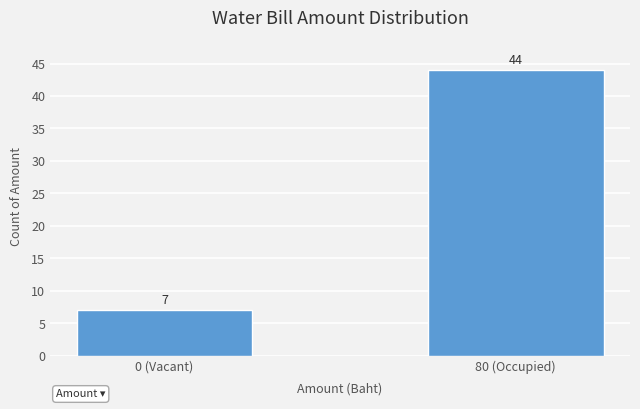

Reading right to left, what are all the values shown in this chart?

44	7